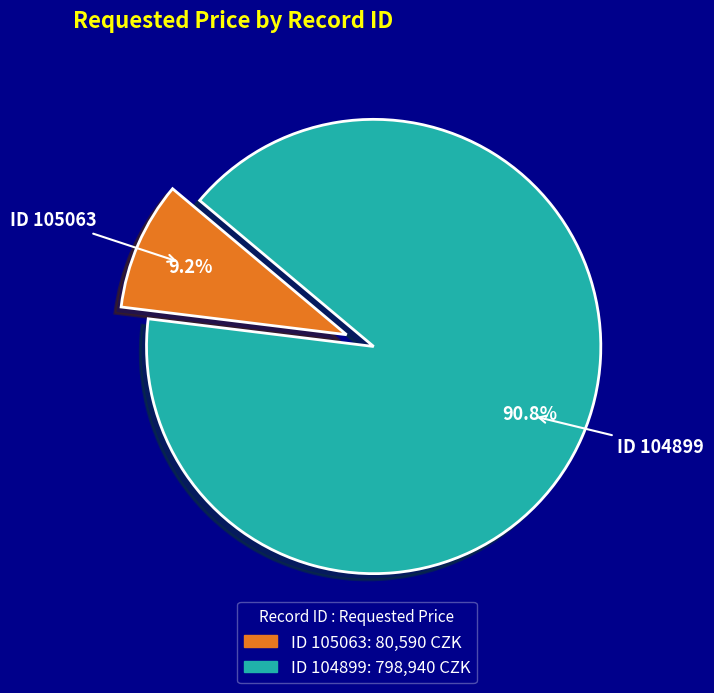

What is the majority slice?

104899